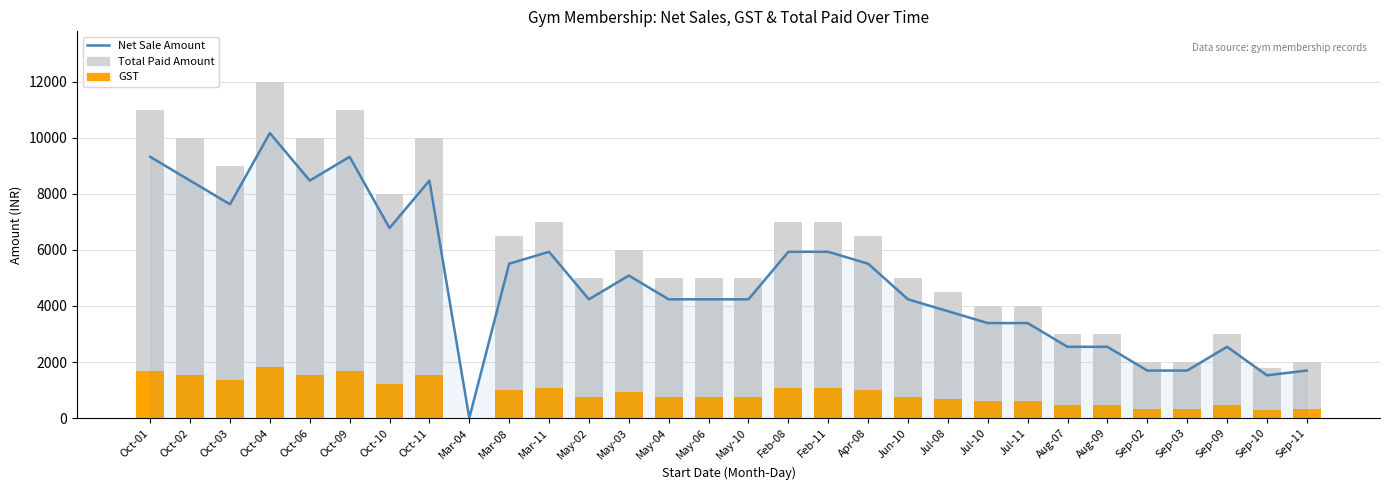

At which category does the chart reach its peak across all series?

Oct-04